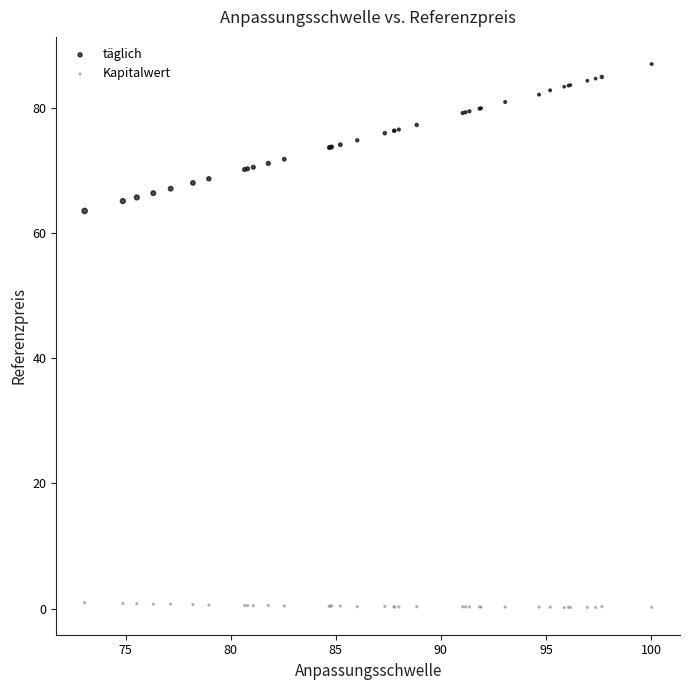

Which series contains the lowest Y value?

Kapitalwert